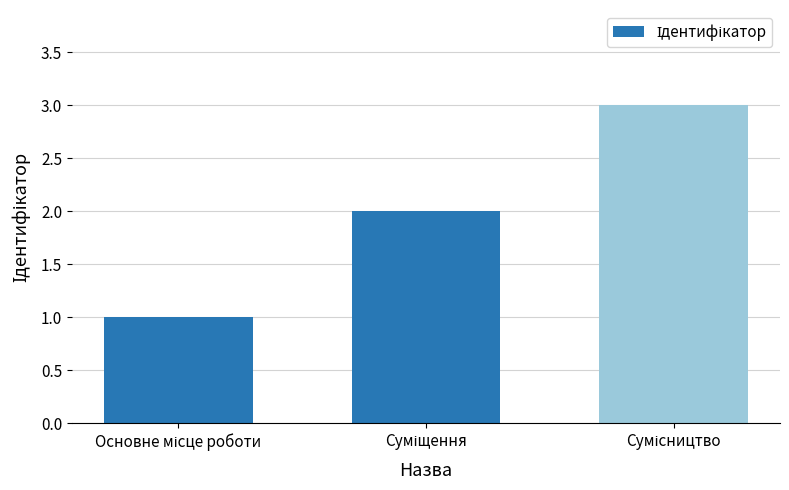

What is the maximum value shown in the chart?

3